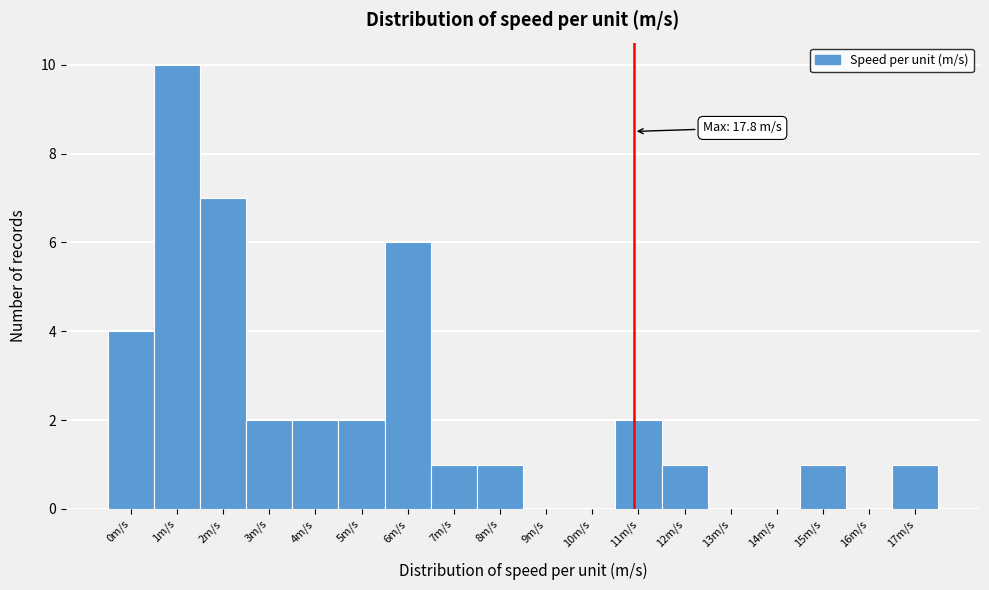

Reading left to right, transcribe all the data shown in this chart.

0m/s=4	1m/s=10	2m/s=7	3m/s=2	4m/s=2	5m/s=2	6m/s=6	7m/s=1	8m/s=1	9m/s=0	10m/s=0	11m/s=2	12m/s=1	13m/s=0	14m/s=0	15m/s=1	16m/s=0	17m/s=1